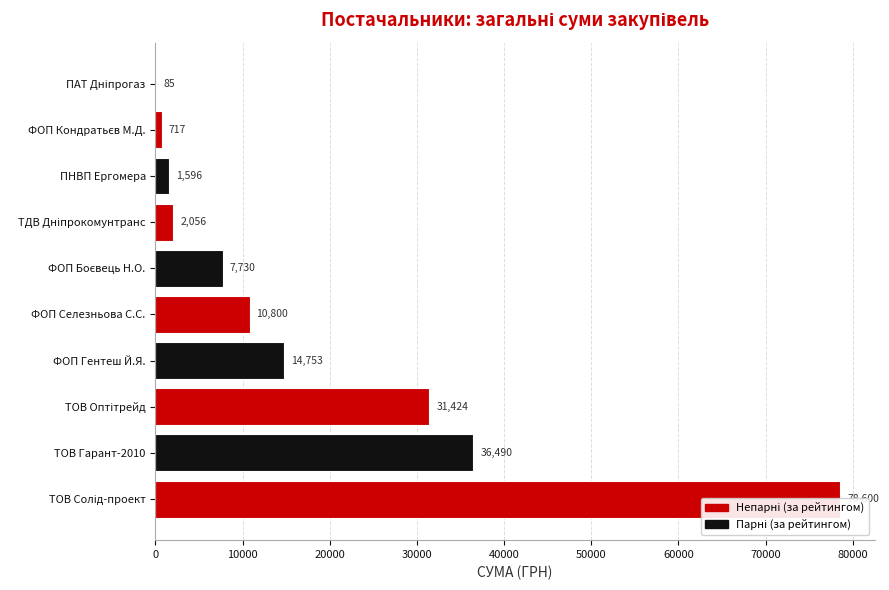

How many bars are there in total?

10